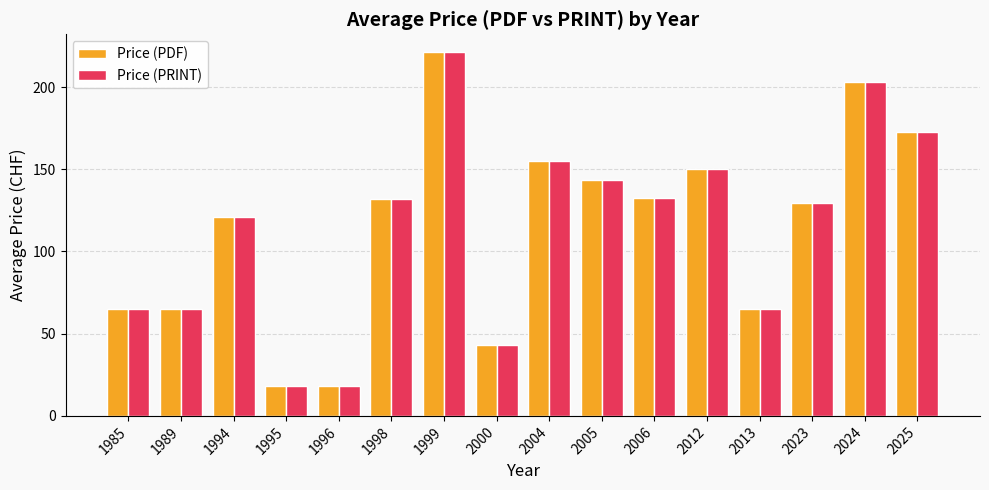

What is the total value across all series at 2023?

258.8